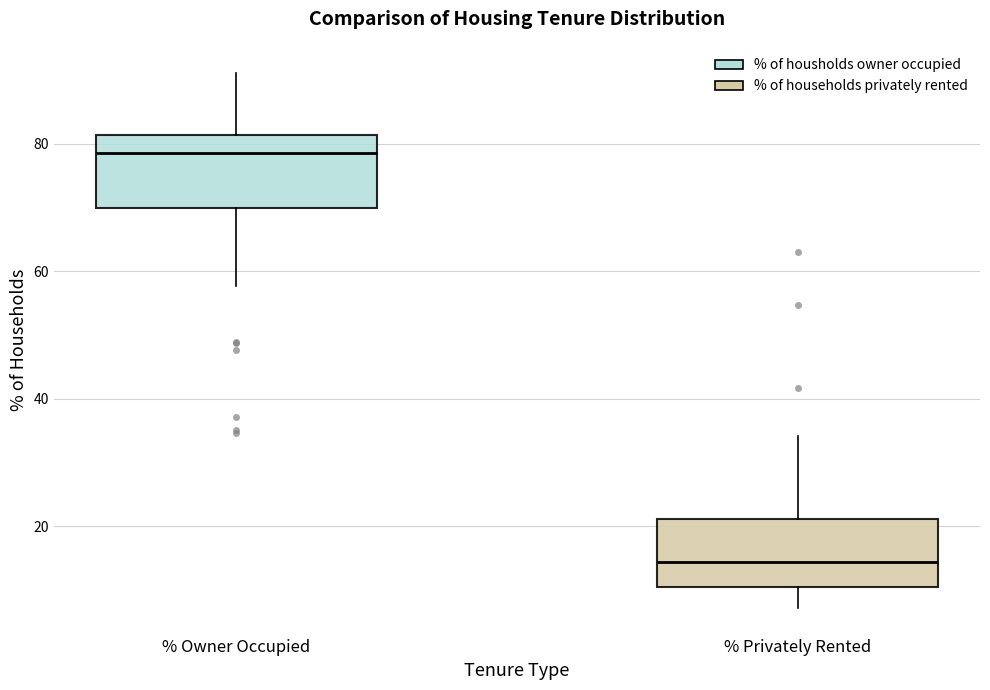

Reading left to right, transcribe this box plot: for each box, give where its median line is, the range the box spans, and where its two whiskers end, as read against the y-axis. The values are not printed on the chart, so give them approximately, as read against the axis.

% Owner Occupied: median 78, box 70 to 82, whiskers 58 to 92
% Privately Rented: median 14, box 10 to 22, whiskers 8 to 34